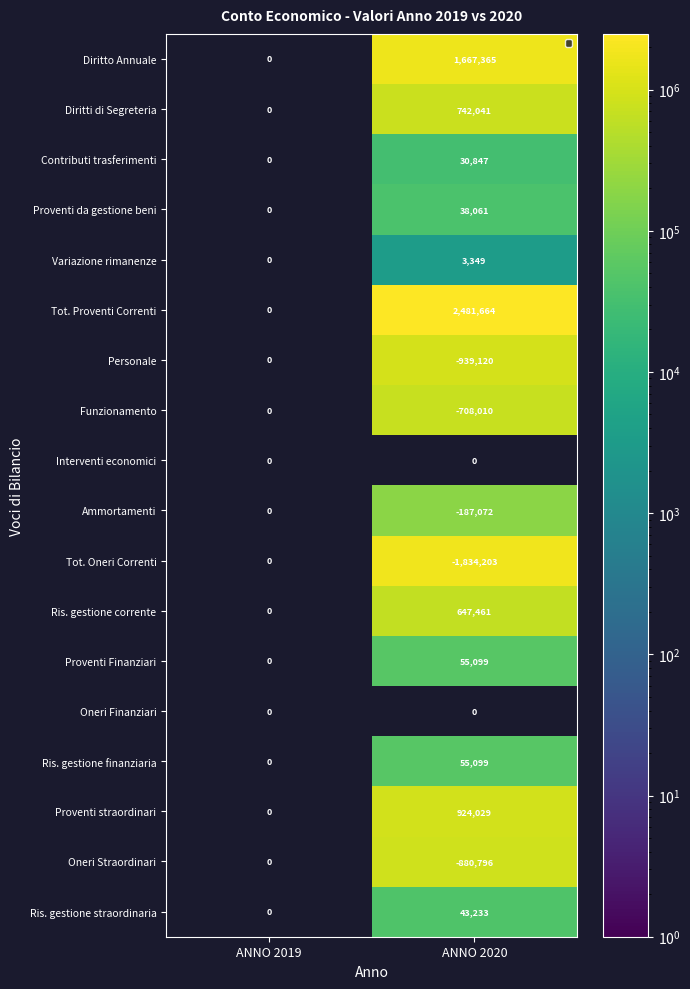

Count the number of data series in this chart.

18